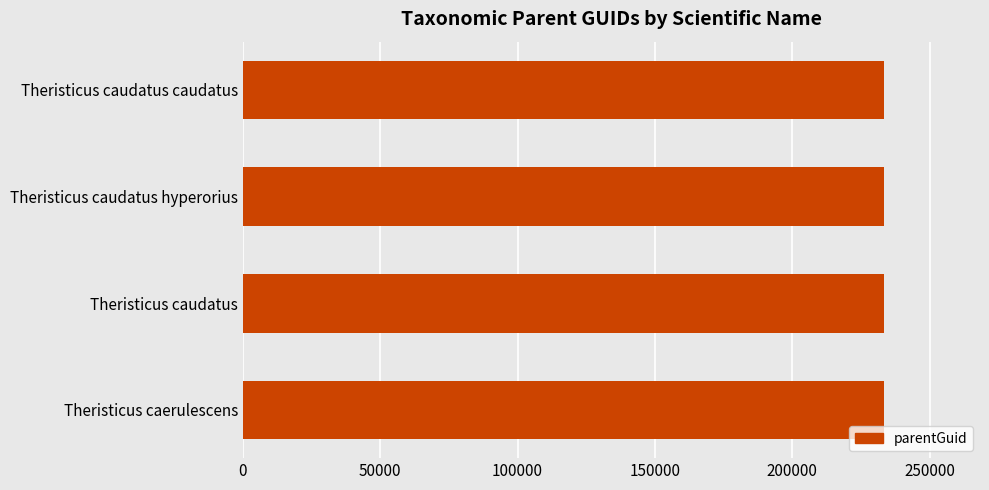

The chart shows a value of 233374 at Theristicus caerulescens. True or false?

True